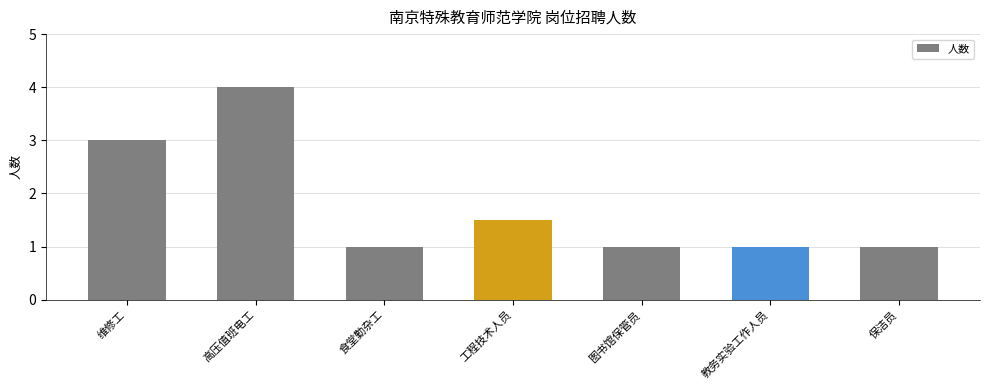

What is the difference between the values at 图书馆保管员 and 工程技术人员?

0.5